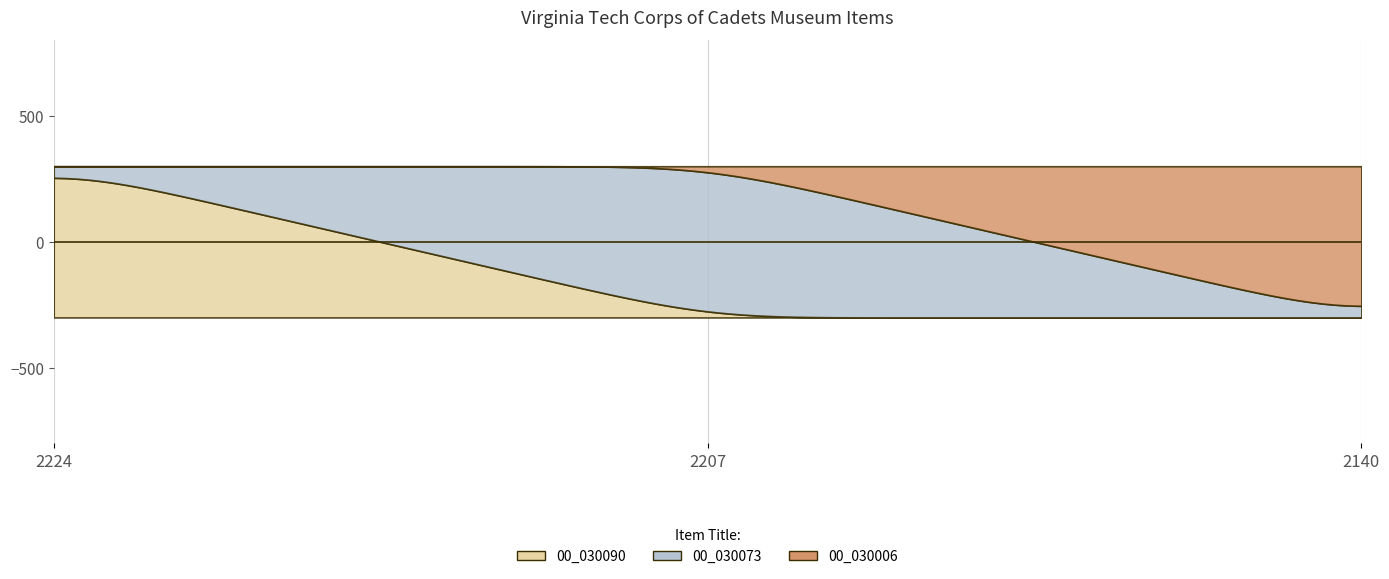

At which category is the sum across all series the highest?

2224